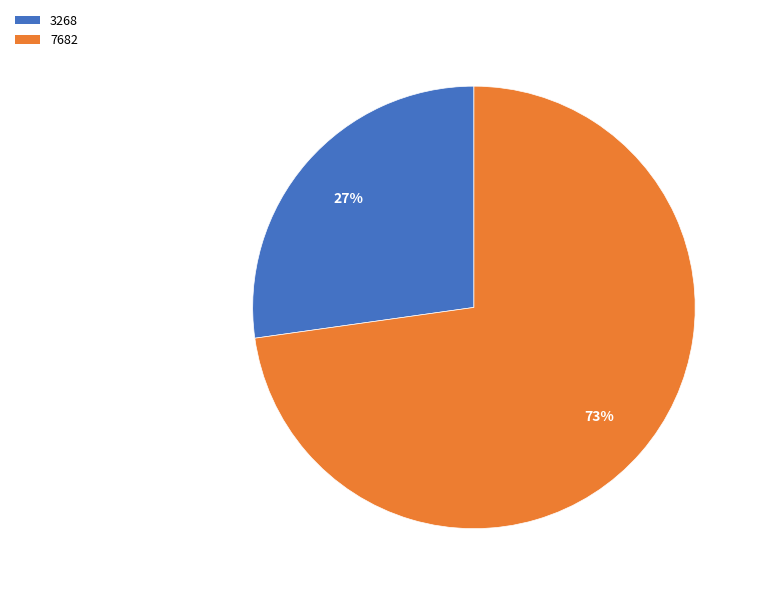

The 3268 slice represents 32% of the pie. True or false?

False